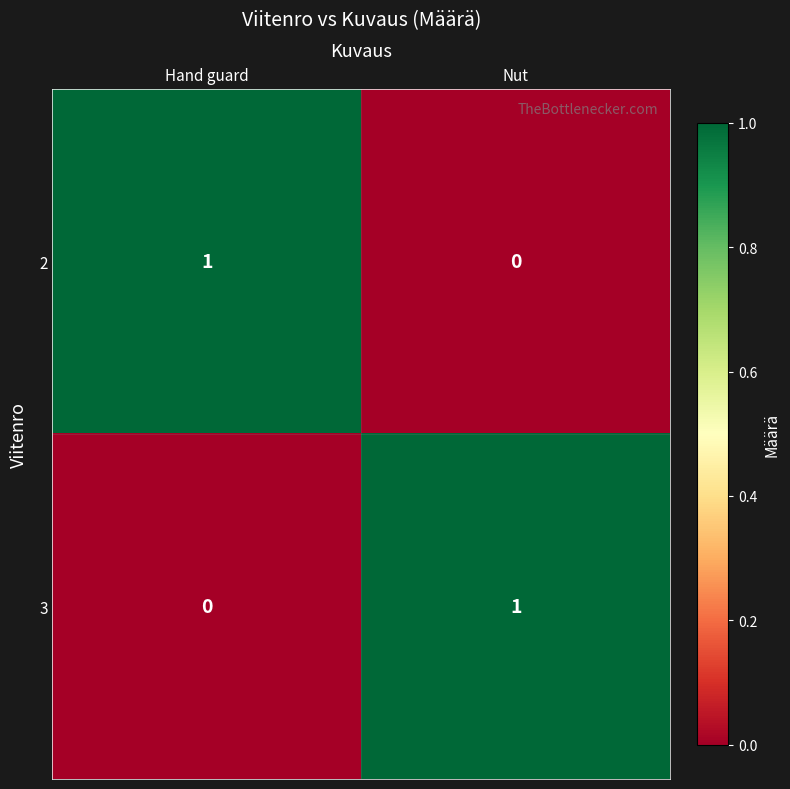

Count the number of data series in this chart.

2